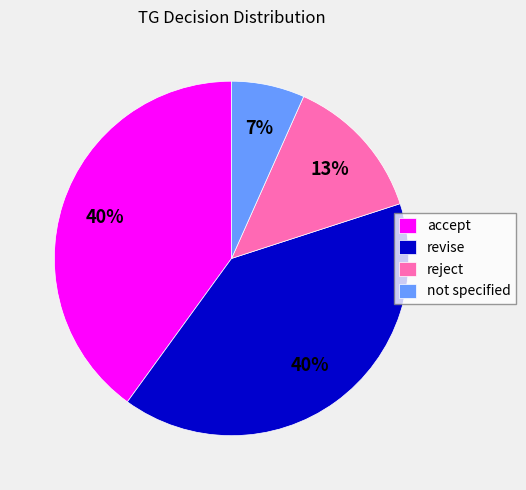

Approximately how many times larger is the value at accept compared to revise?

1.0